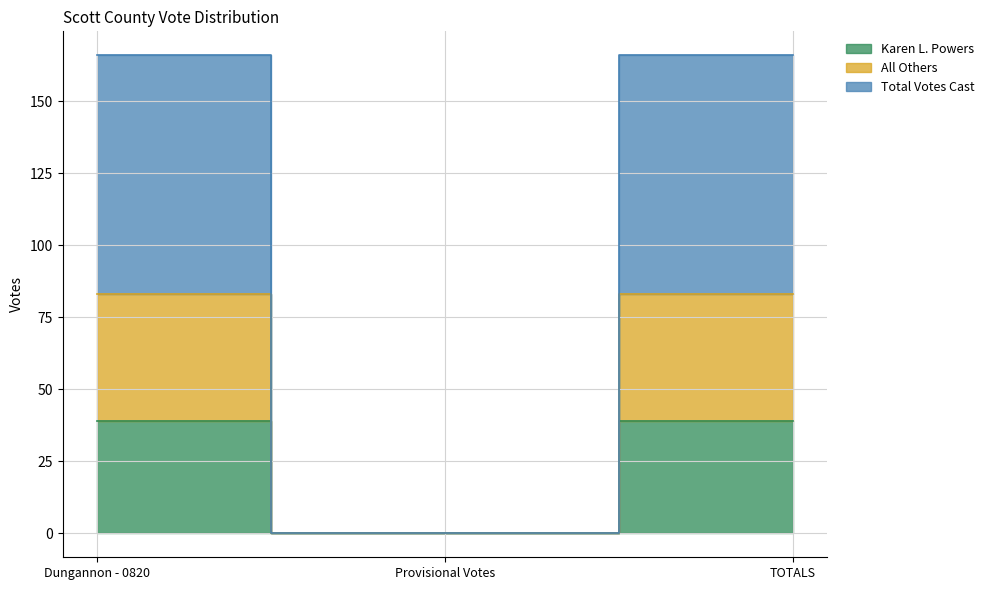

Rank the series by their maximum value, from lowest to highest.

Karen L. Powers, All Others, Total Votes Cast